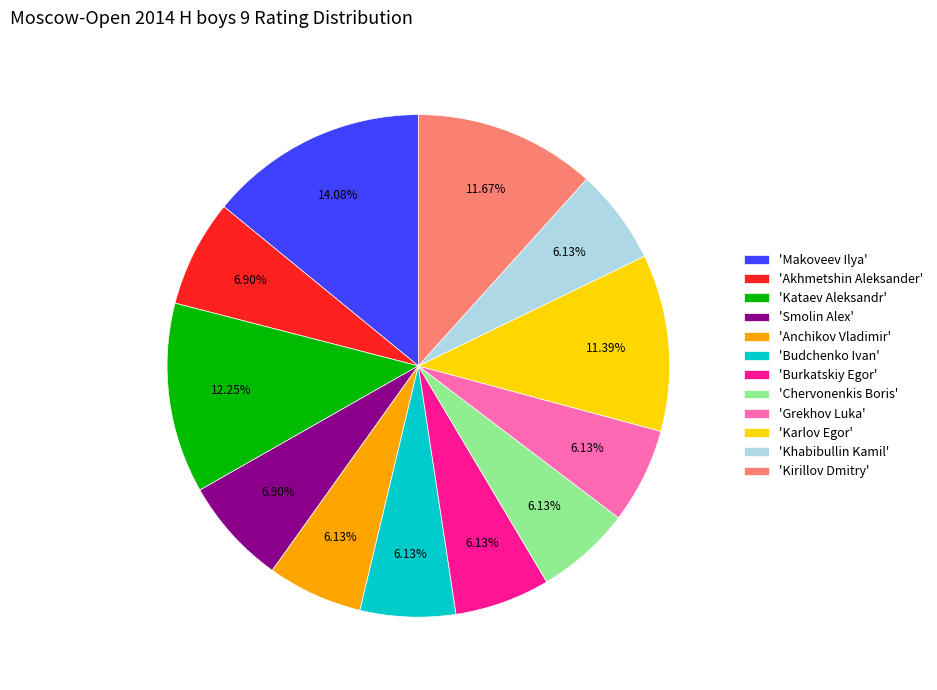

Approximately how many times larger is the value at 'Burkatskiy Egor' compared to 'Kirillov Dmitry'?

0.5